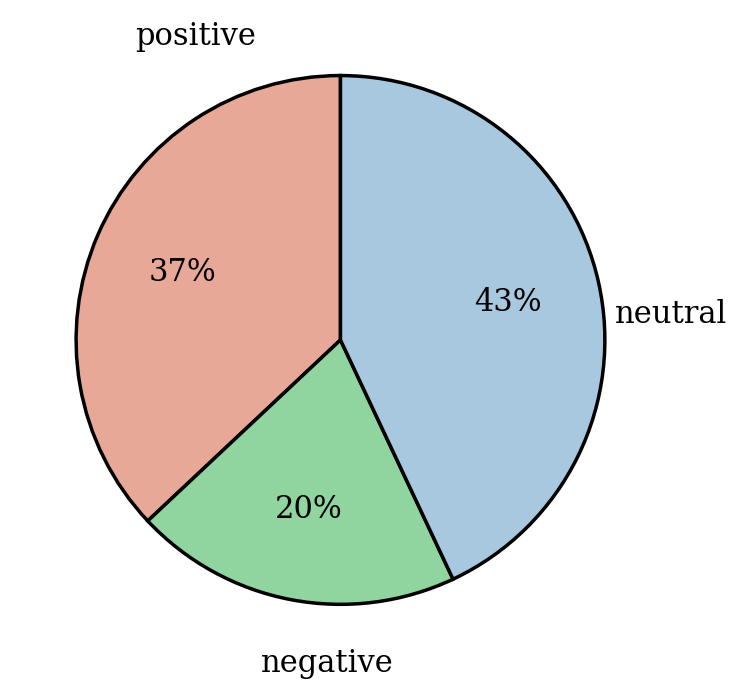

To the nearest percent, what is the difference between the largest and smallest slice percentages?

23%